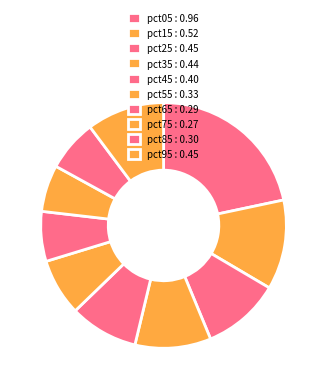

To the nearest percent, what percentage of the pie is pct35?

10%